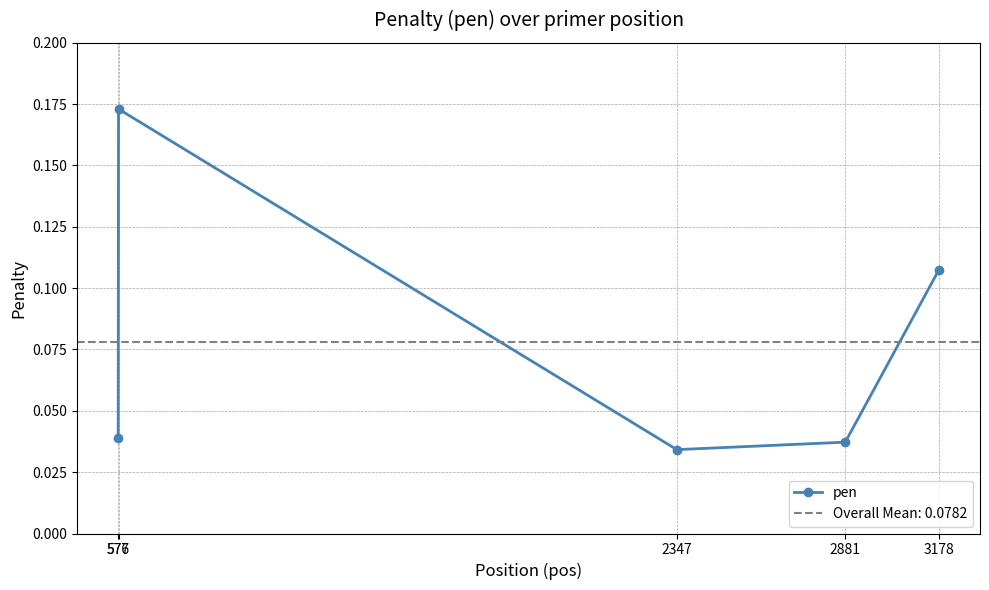

The chart shows a value of 0.1 at 2347. True or false?

False